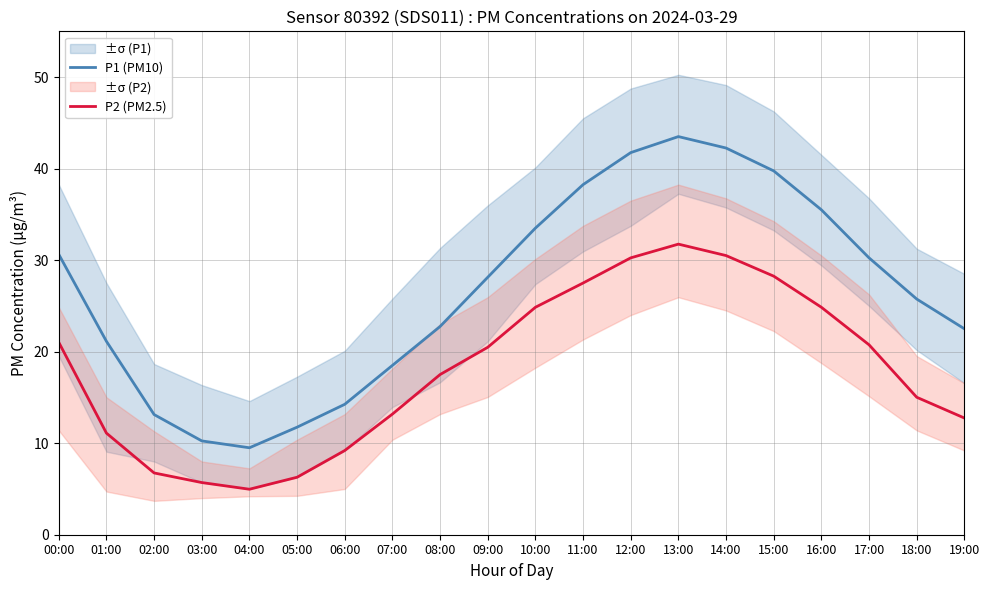

Which series has the largest range (max minus min)?

P1 (PM10)